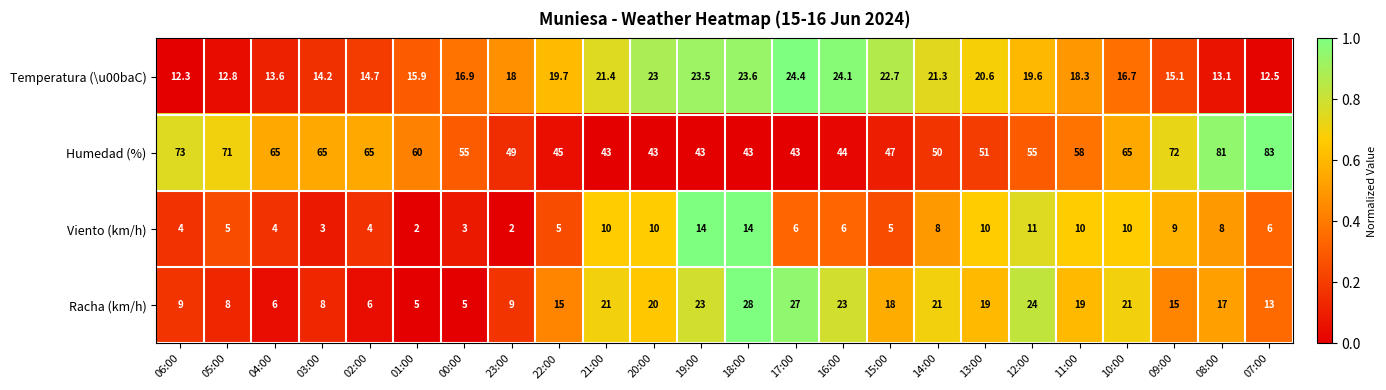

Is it true that Racha (km/h) equals 27.0 at 17:00?

True